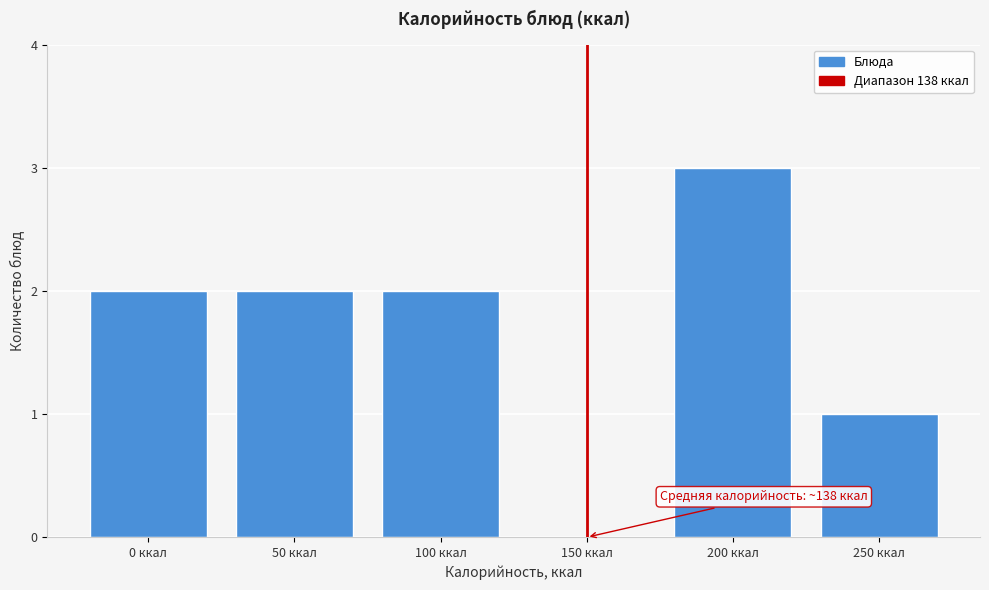

Reading left to right, transcribe all the data shown in this chart.

0 ккал=2	50 ккал=2	100 ккал=2	150 ккал=0	200 ккал=3	250 ккал=1